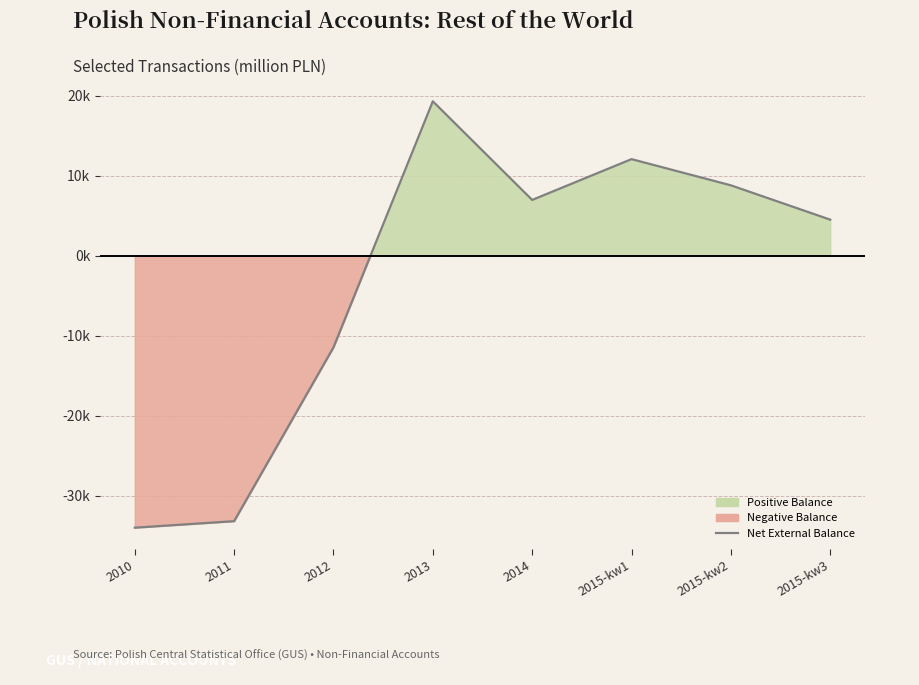

What is the change in value from 2012 to 2013?

+30743.5